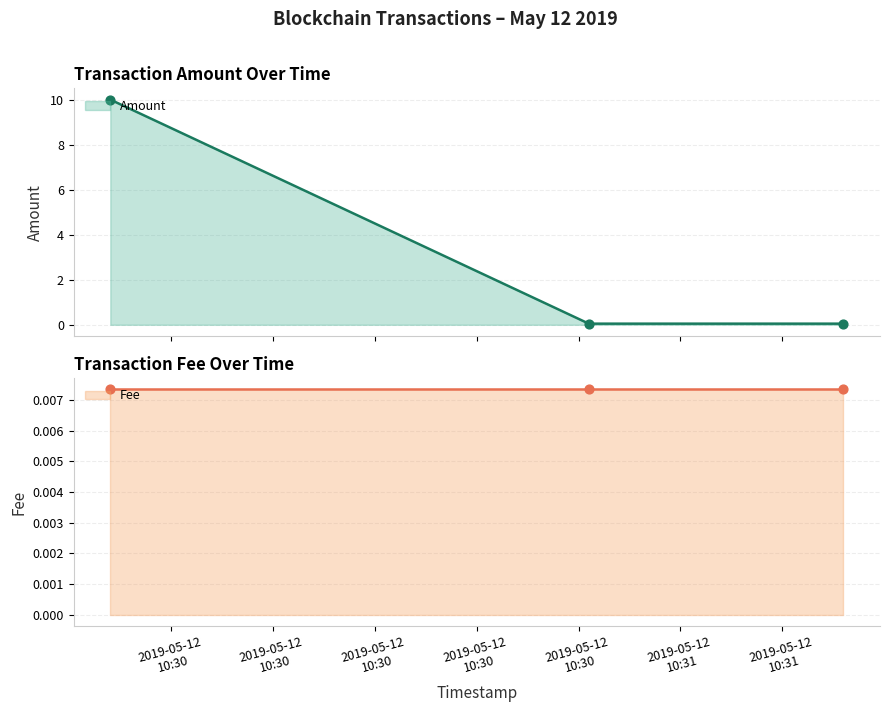

Which series has the largest total across all categories?

Amount